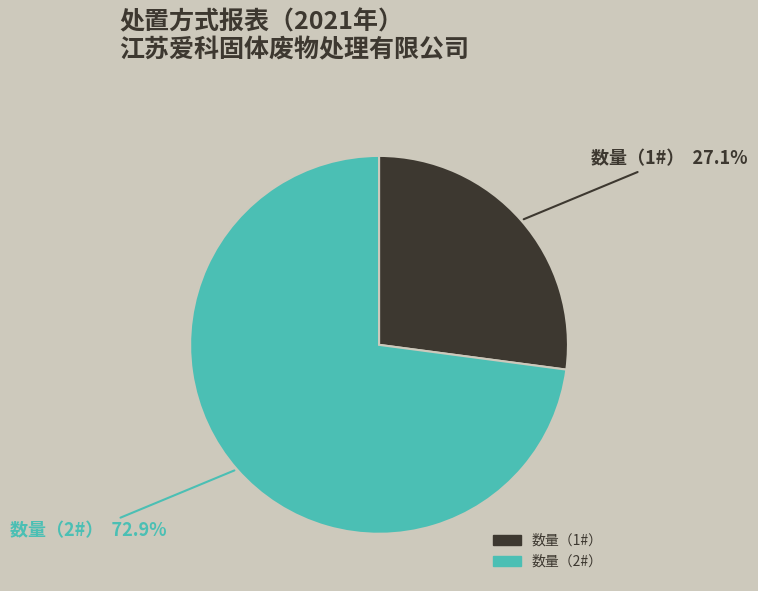

How many segments does this pie chart have?

2